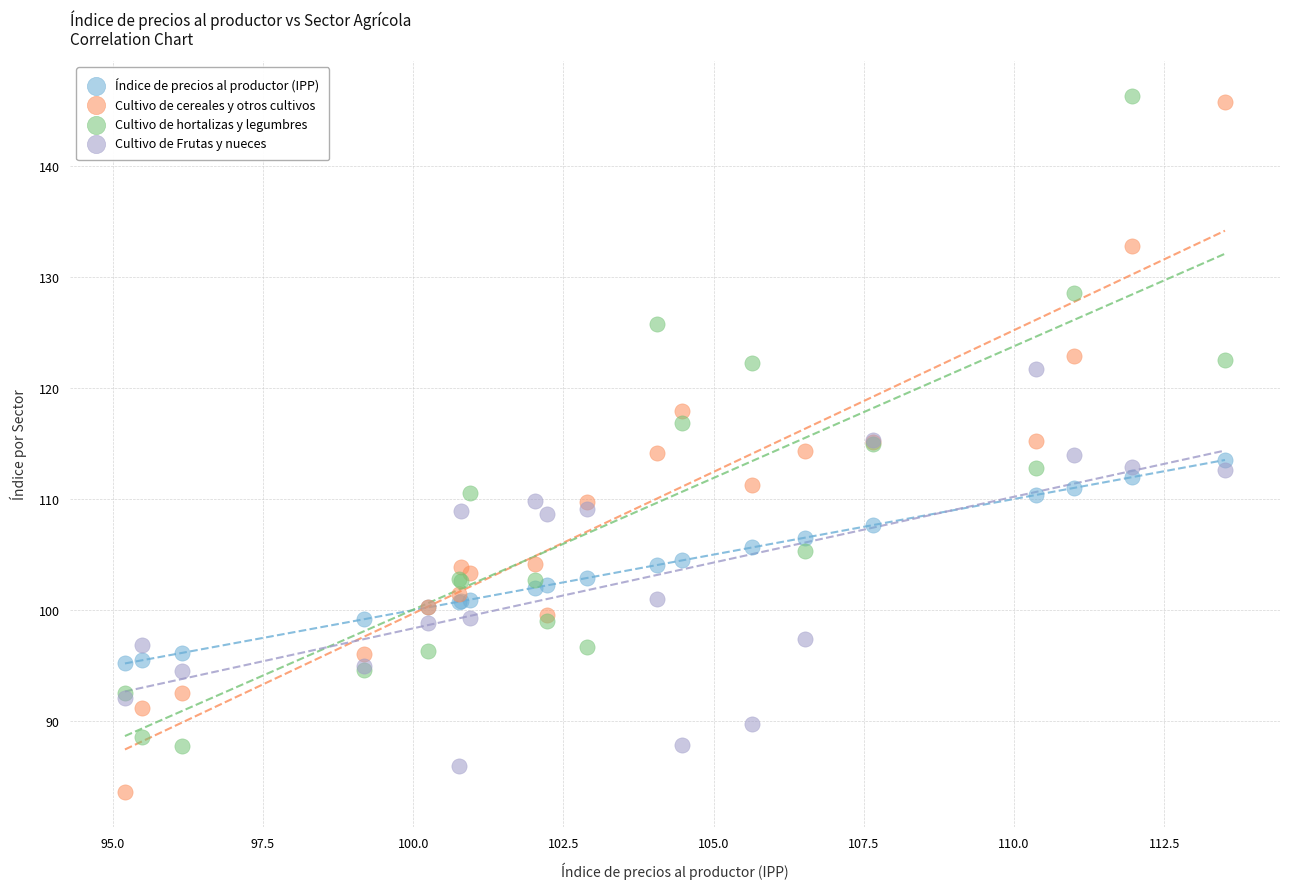

What is the X range (max minus min) for the scatter plot?

18.3